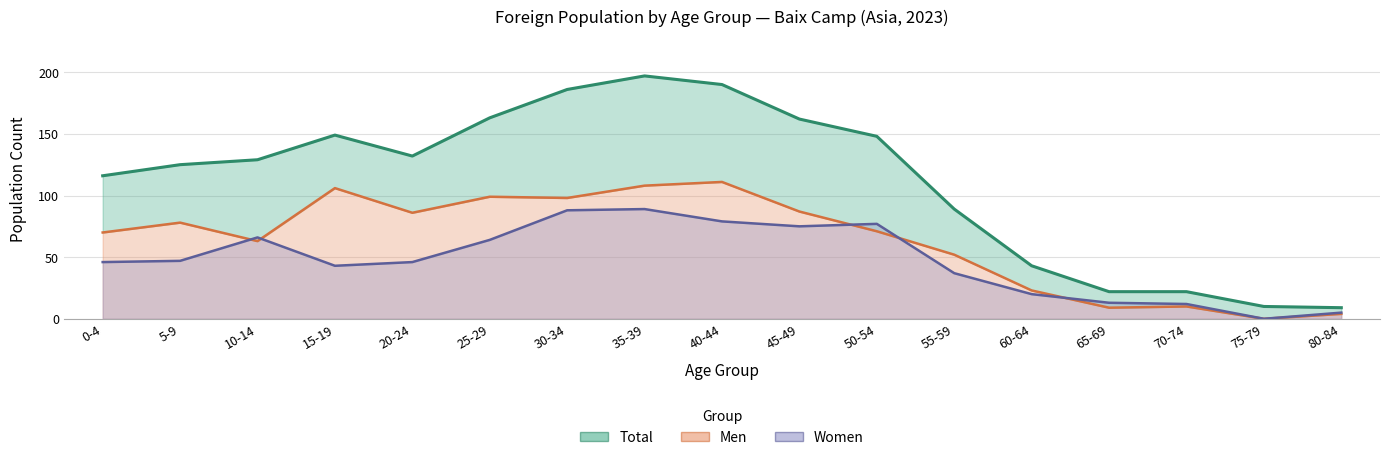

At which label does Men (line) first exceed 71?

5-9